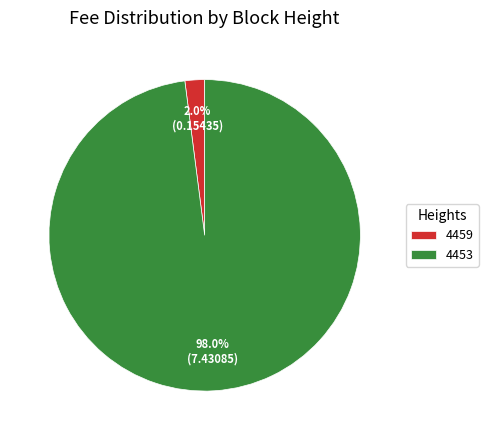

To the nearest percent, what is the difference between the largest and smallest slice percentages?

96%